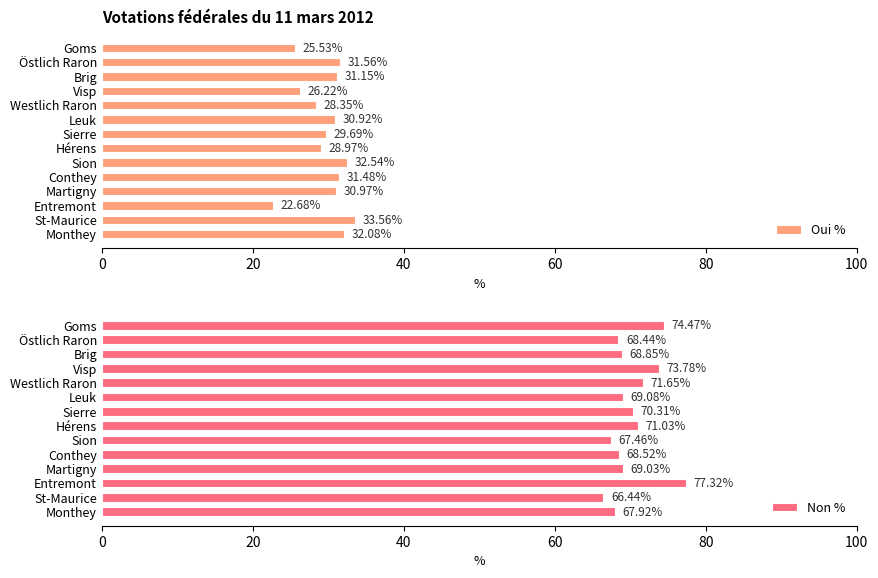

Rank the series by their average value, from lowest to highest.

Oui %, Non %